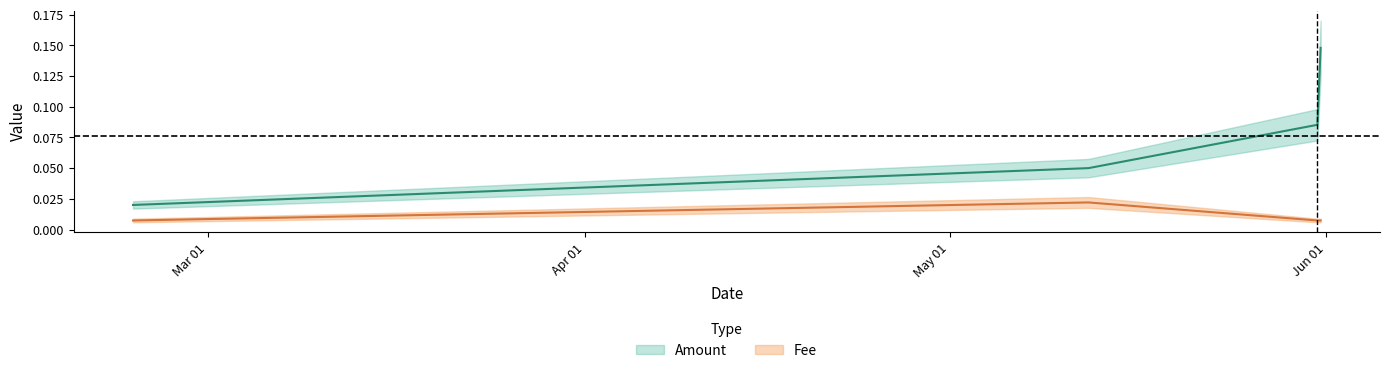

True or false: Amount and Fee intersect in this chart.

False